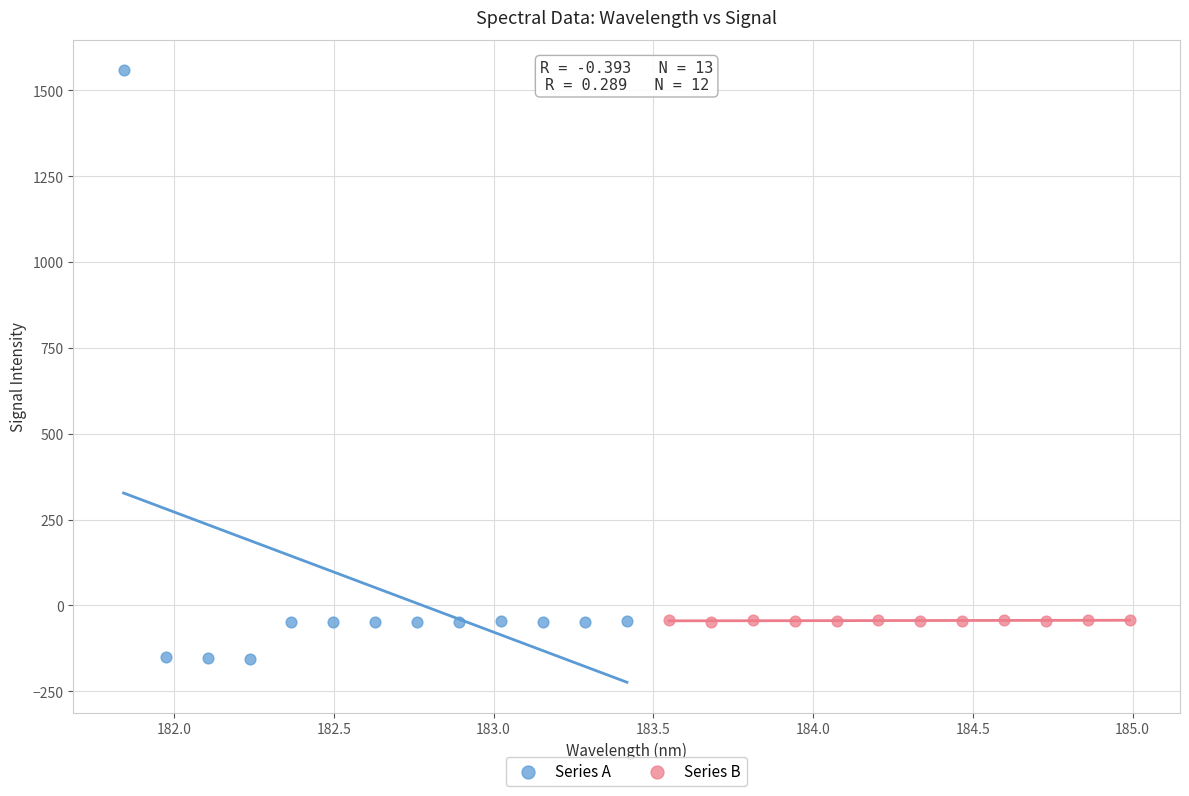

Which series contains the highest Y value?

Series A